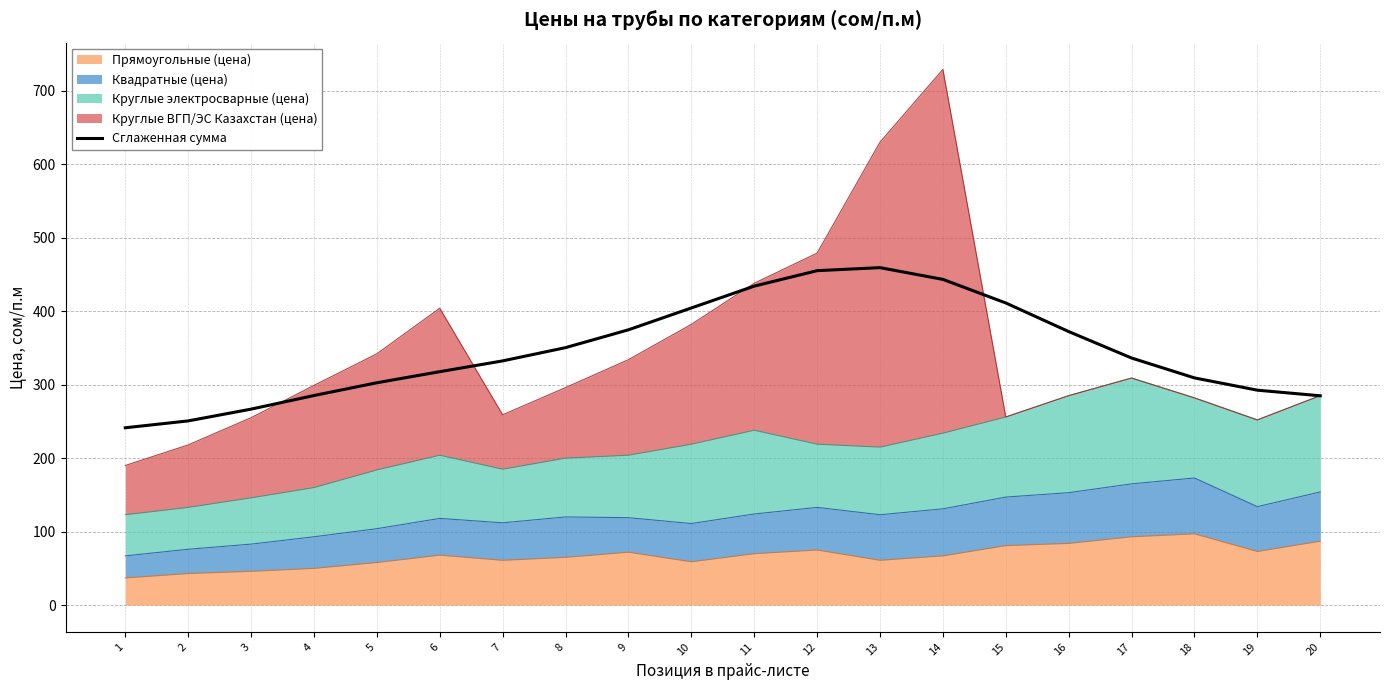

Count the number of categories in the chart.

20